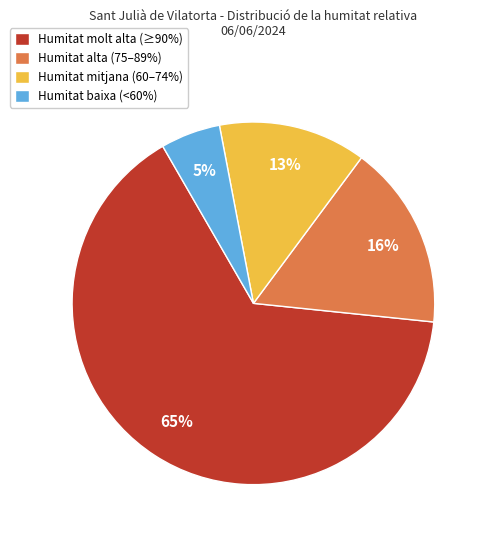

Which has a higher value, Humitat molt alta (≥90%) or Humitat baixa (<60%)?

Humitat molt alta (≥90%)